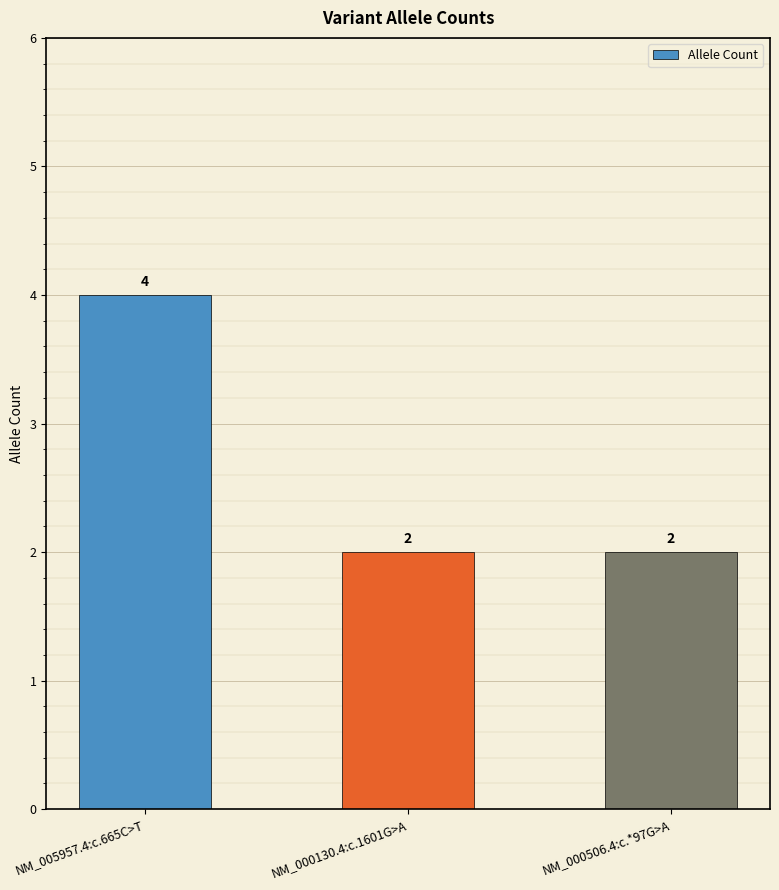

What value does the data have at NM_000506.4:c.*97G>A?

2